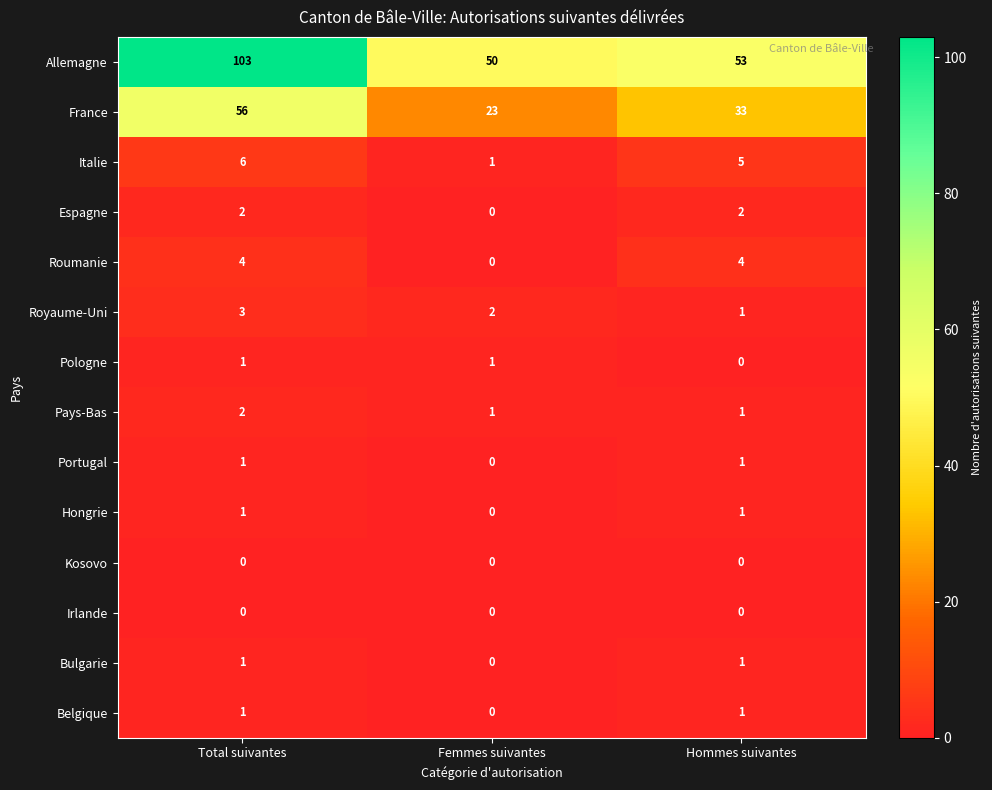

What is the sum of all Allemagne values?

206